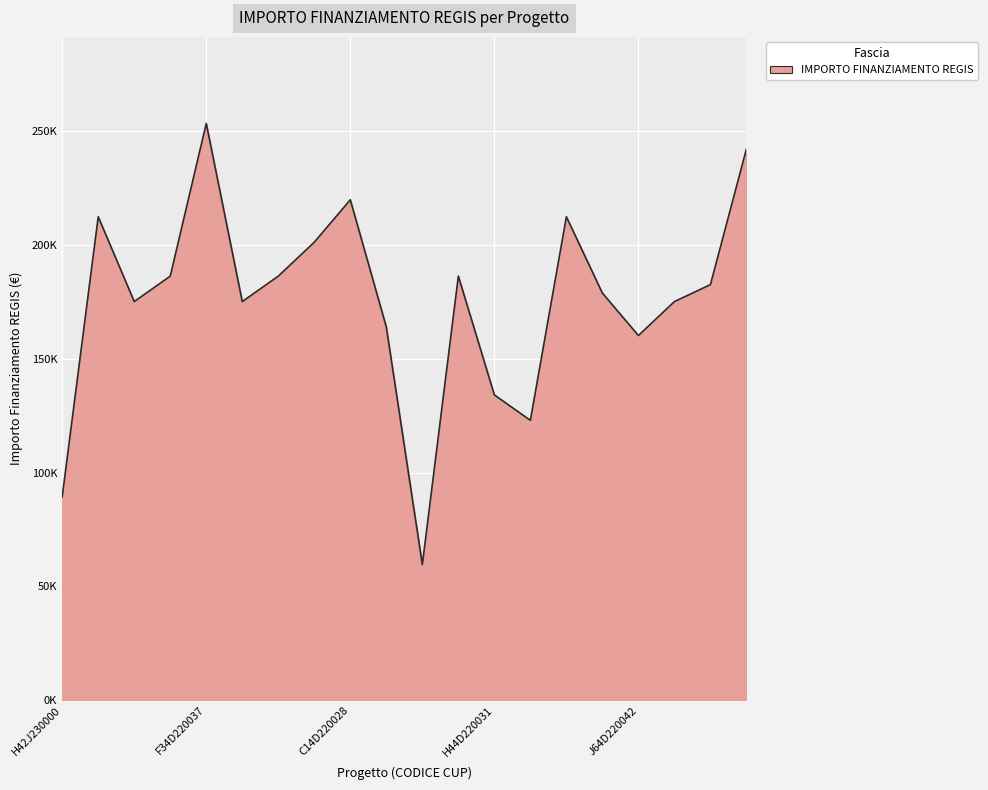

Rank the categories by value from lowest to highest.

B34D22005790006, H42J23000000006, E64D22003280006, H44D22003130006, J64D22004200006, I44D23000140006, G41I23000010006, E84D22006240006, D44D22003750006, B64D22004130006, I14D22002860006, D61I23000000001, G54D22003930006, F44D22002910006, B14D22003190006, J17G23000010005, H54D22003180006, C14D22002840006, H84D22003630006, F34D22003750006